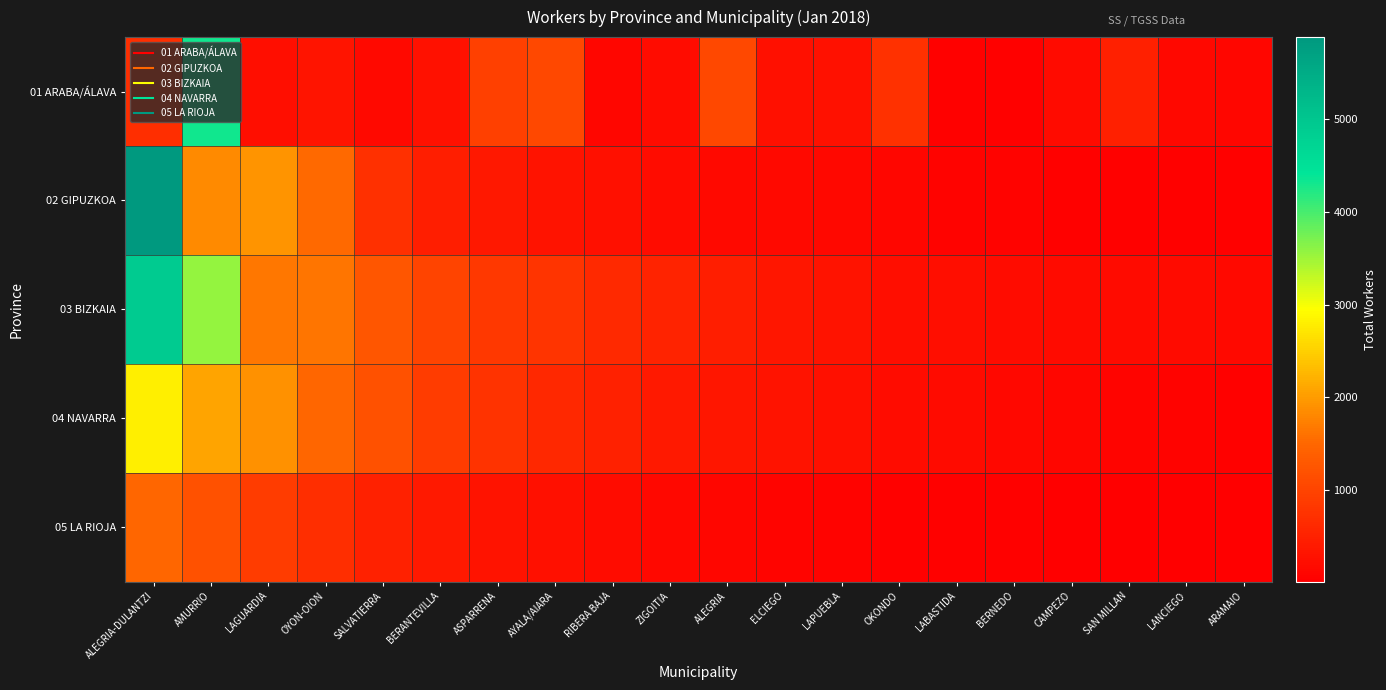

Which has a higher value, ARAMAIO or CAMPEZO?

CAMPEZO